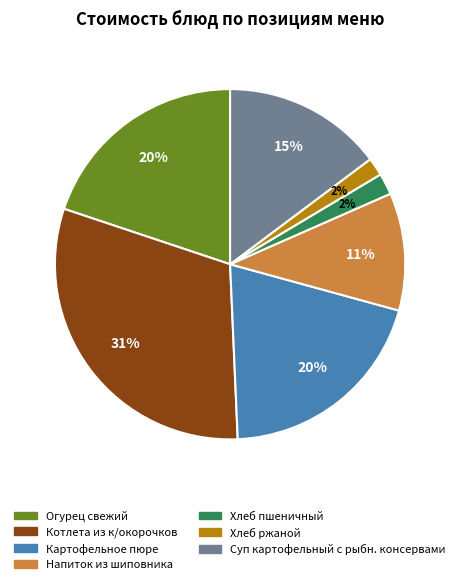

To the nearest percent, what portion does Суп картофельный с рыбн. консервами represent?

15%